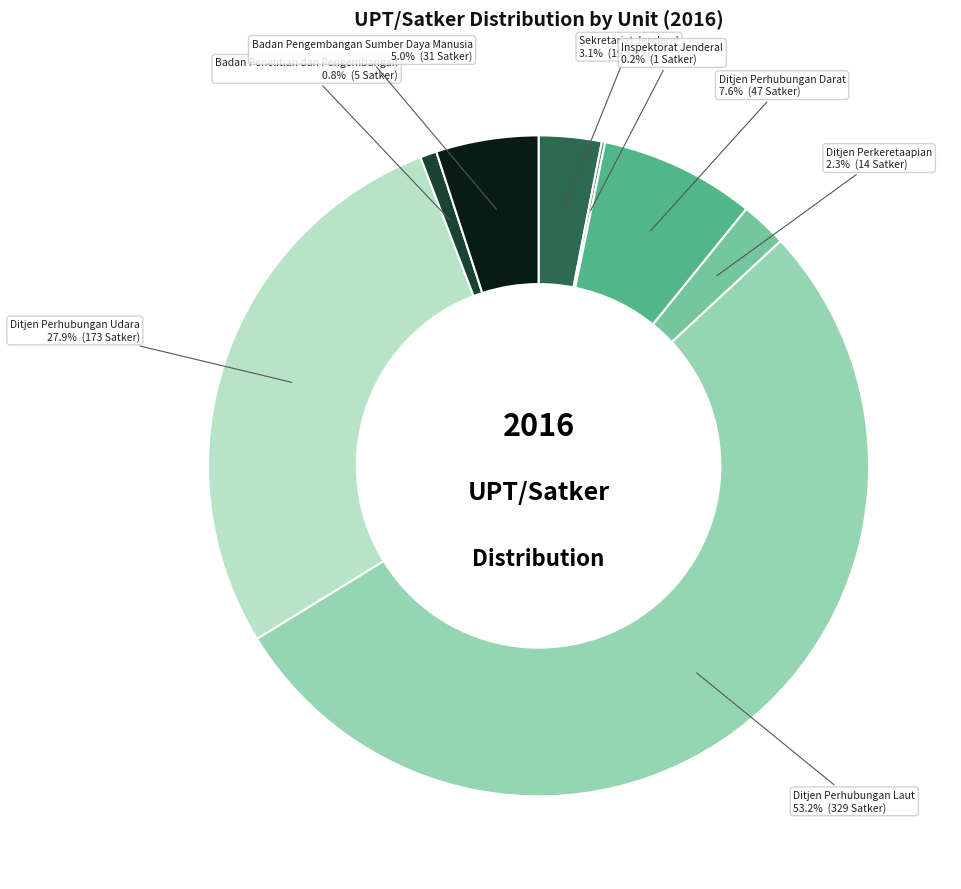

What percentage is NOT represented by Sekretariat Jenderal?

96.9%